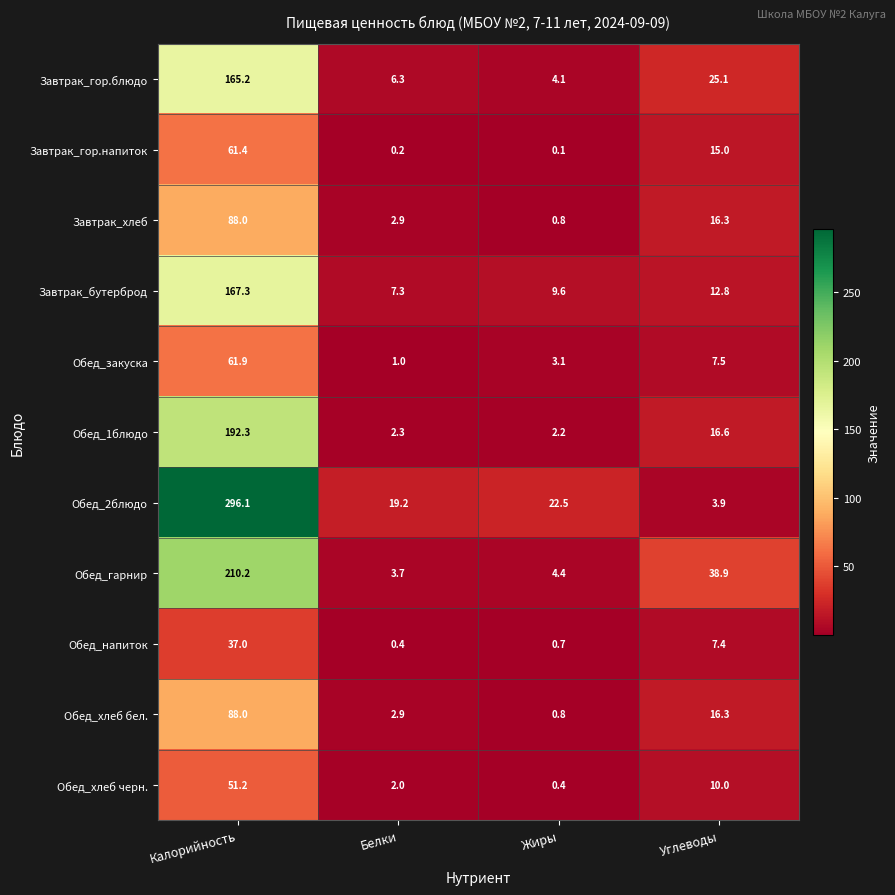

How many data points does each series have?

4